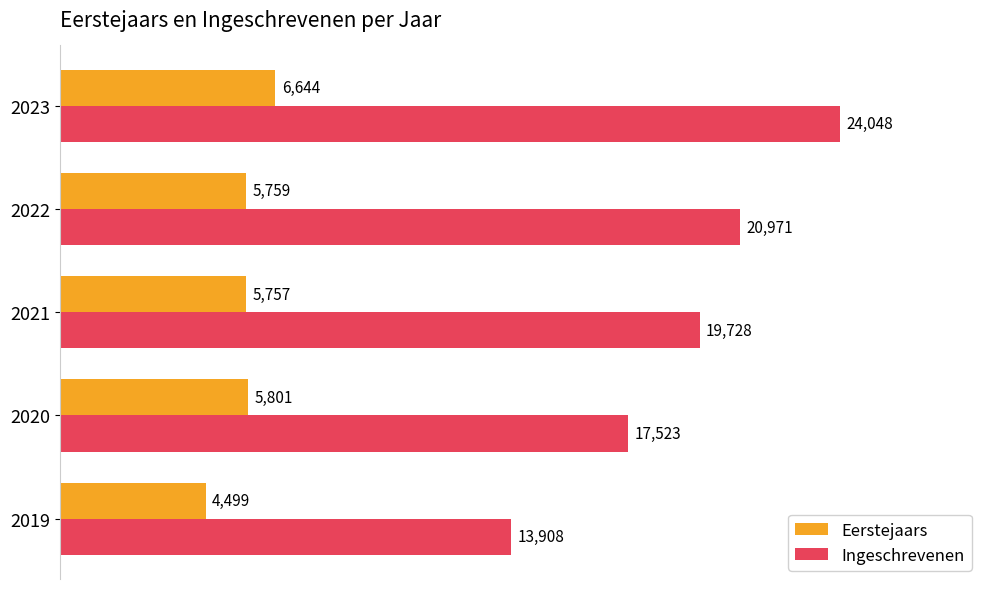

Is it true that Eerstejaars equals 1783 at 2022?

False